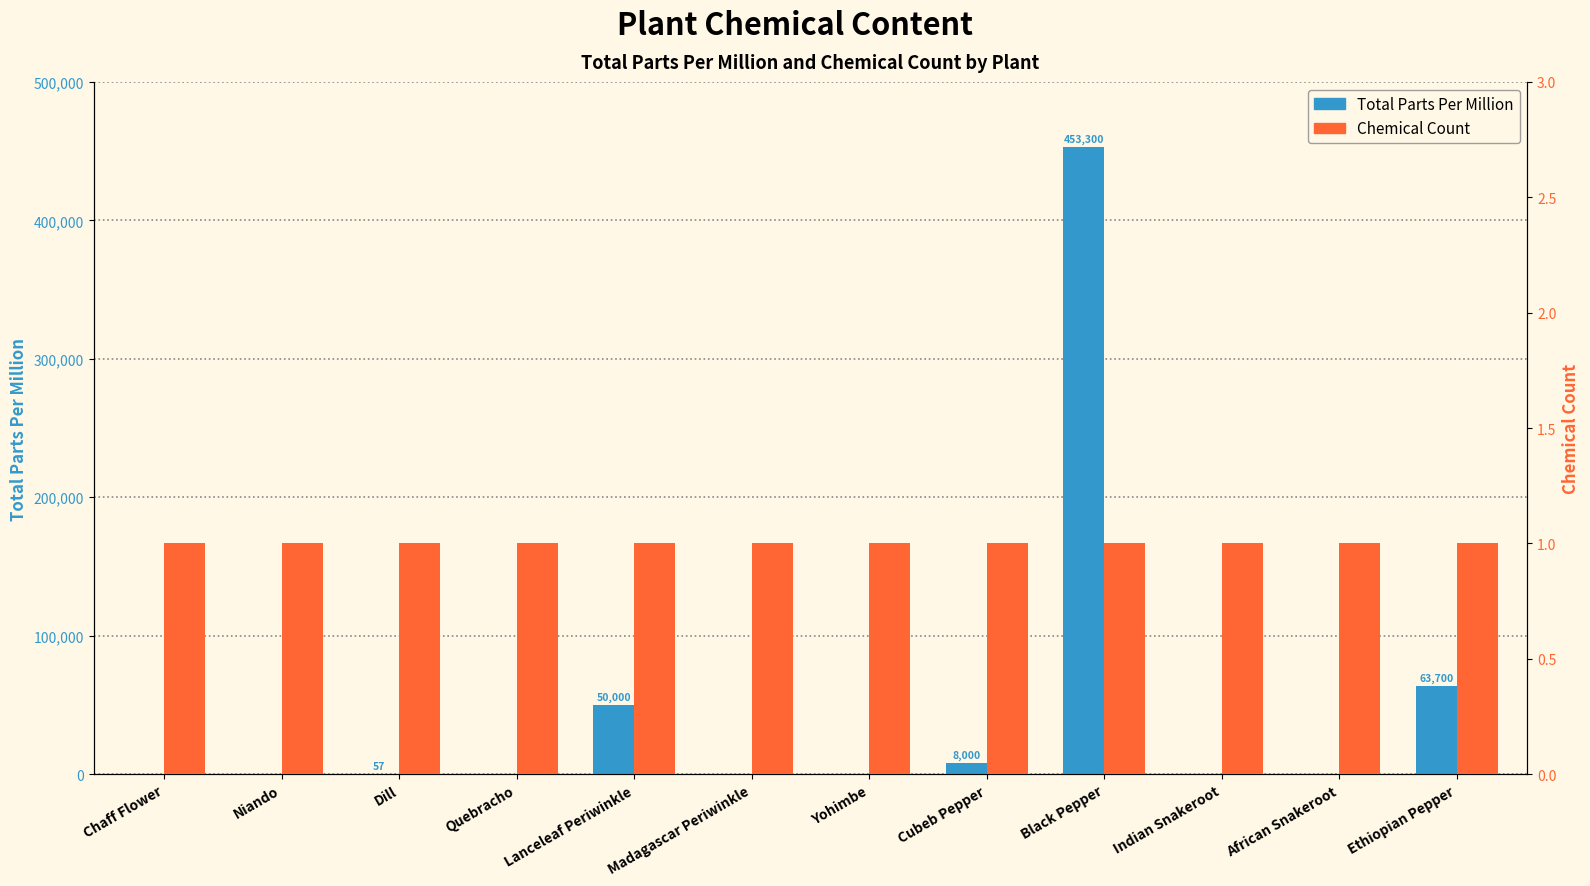

What are all the series names shown in the legend?

Total Parts Per Million, Chemical Count